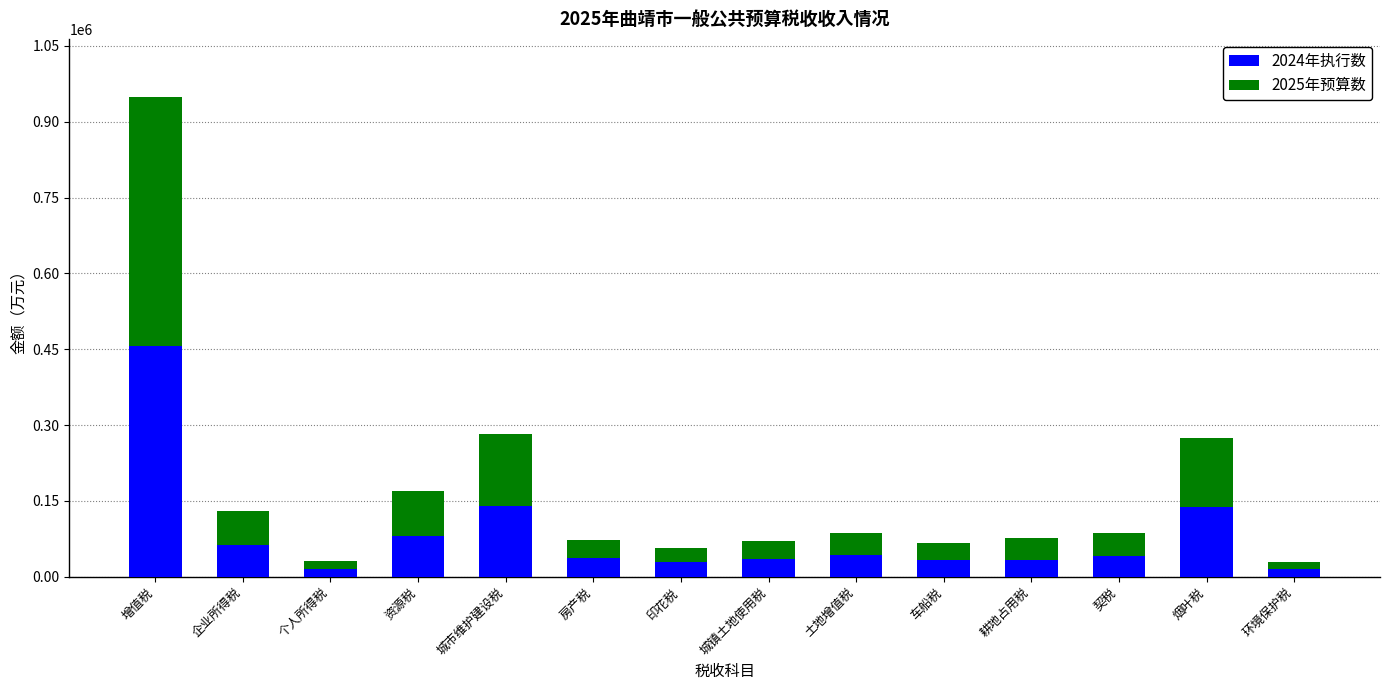

What is the maximum value for 2024年执行数?

455579